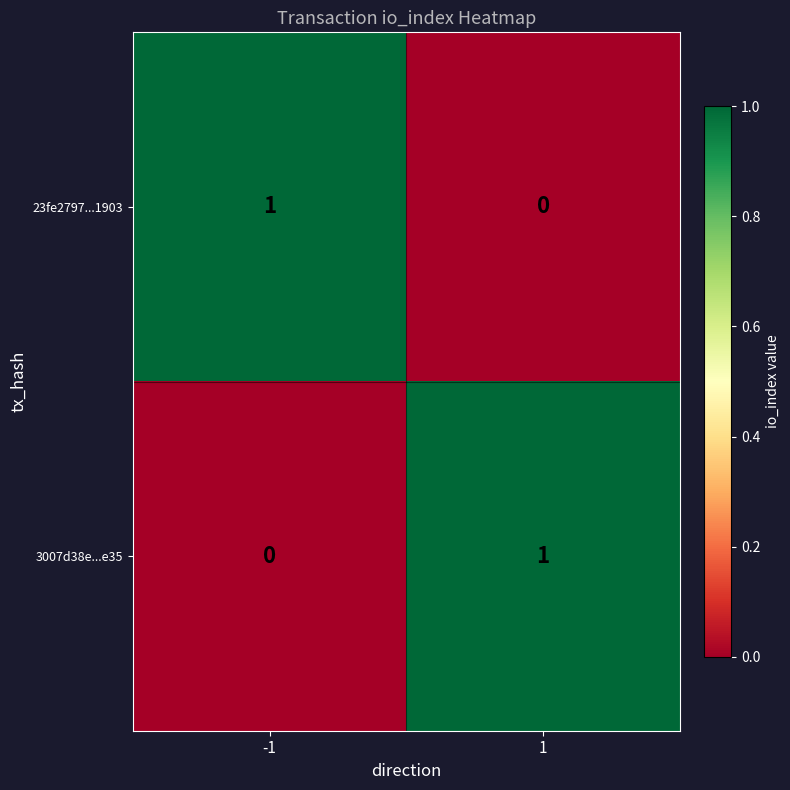

List the labels in order of 3007d38e...e35 value, smallest first.

-1, 1